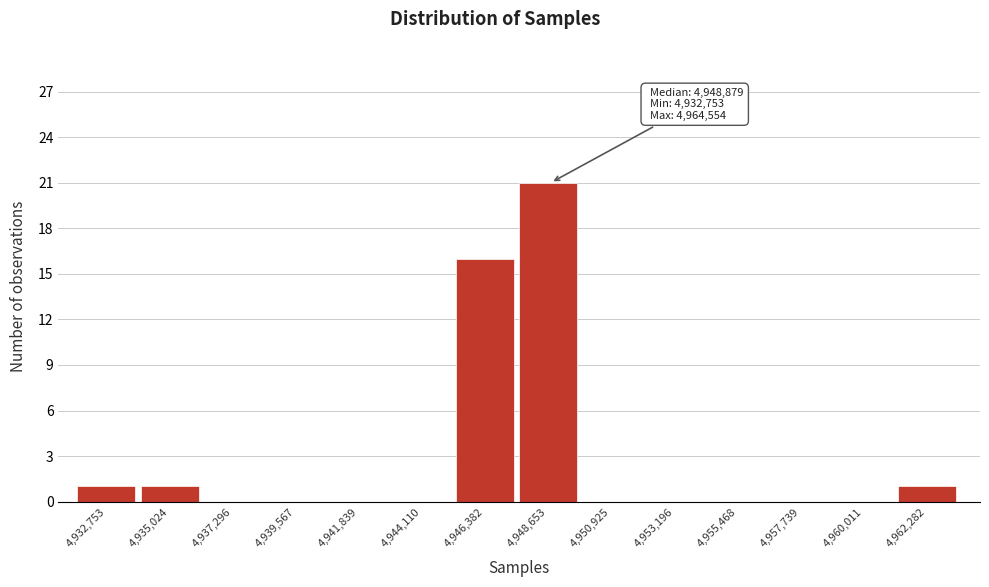

Reading left to right, extract all data points from this chart.

4,932,753=1	4,935,024=1	4,937,296=0	4,939,567=0	4,941,839=0	4,944,110=0	4,946,382=16	4,948,653=21	4,950,925=0	4,953,196=0	4,955,468=0	4,957,739=0	4,960,011=0	4,962,282=1